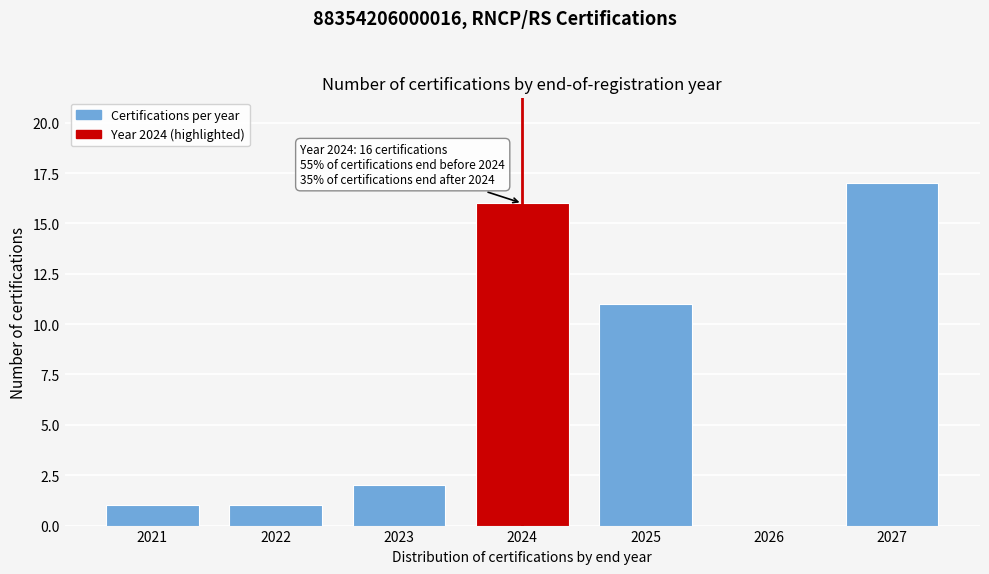

Reading right to left, list all the values displayed in this chart.

2027=17	2026=0	2025=11	2024=16	2023=2	2022=1	2021=1